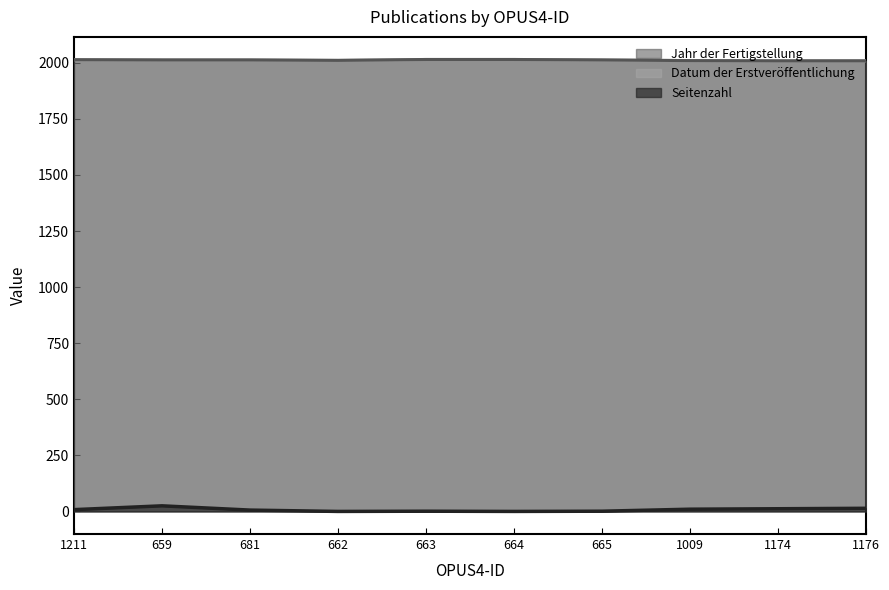

True or false: Datum der Erstveröffentlichung has a value of 3529 at 665.

False